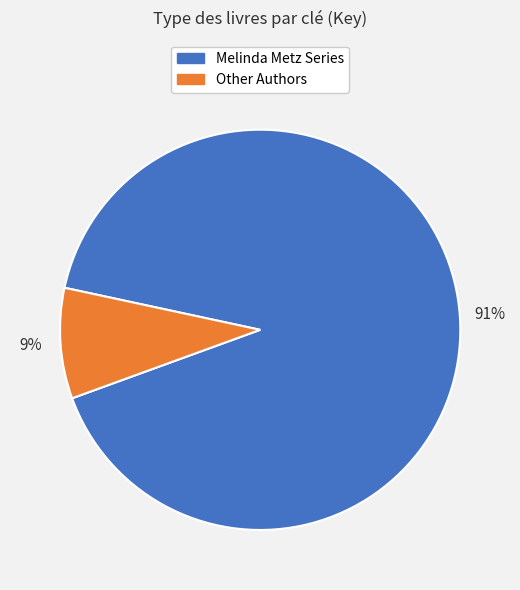

How many slices are in this pie chart?

2